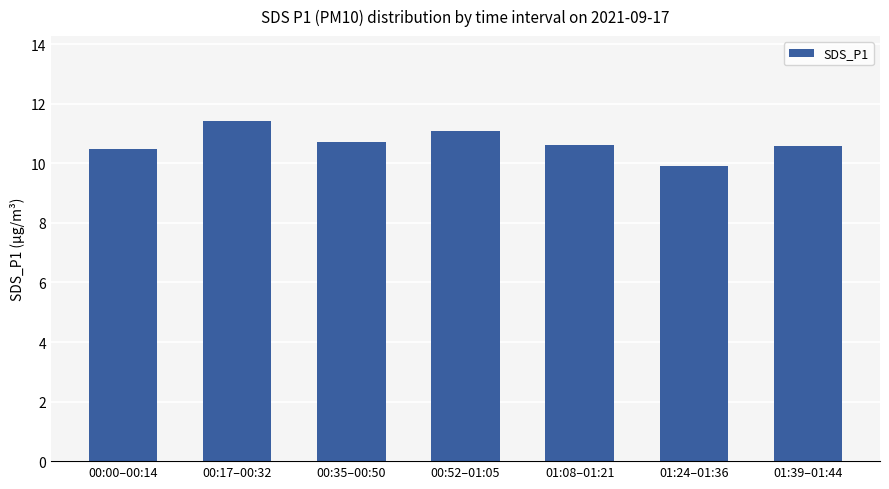

The value at 01:24–01:36 is 13.6. True or false?

False